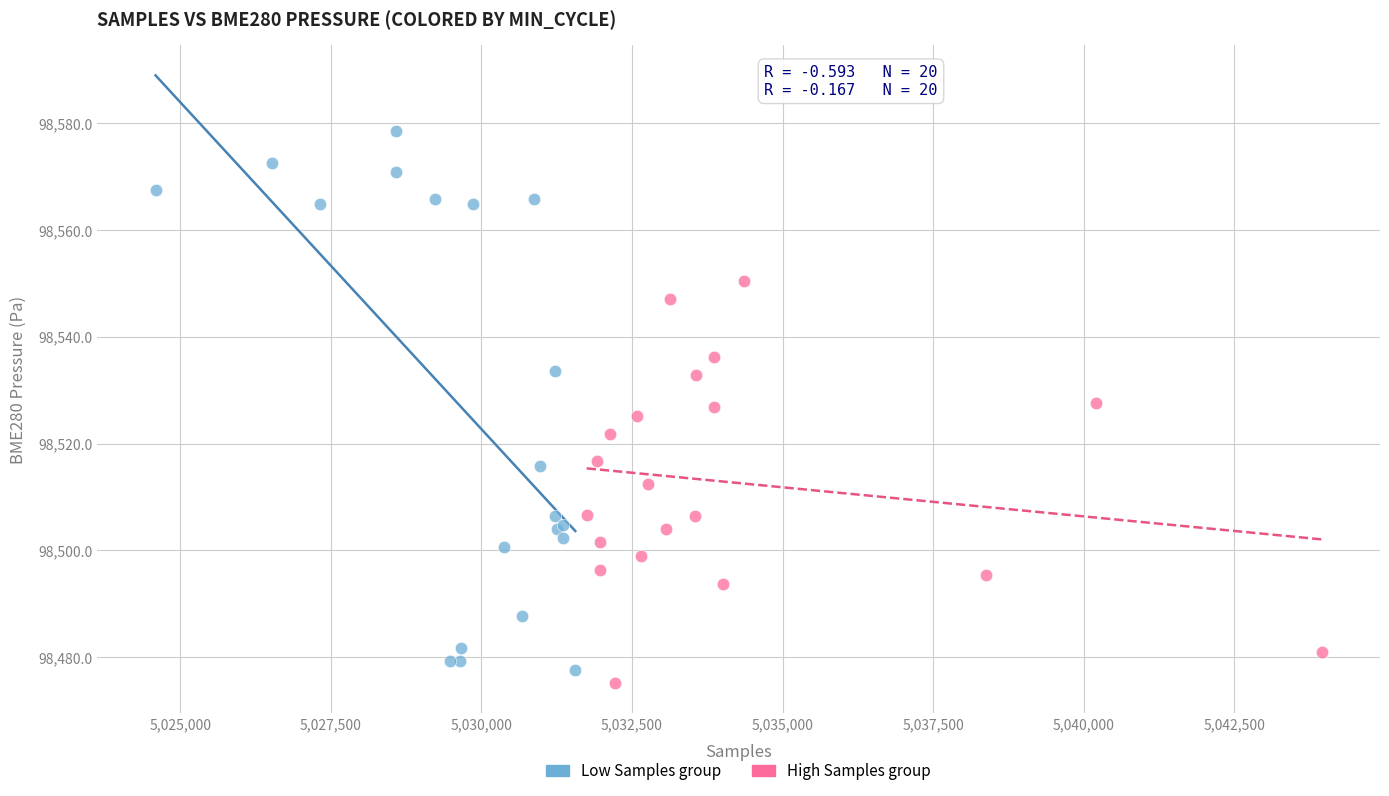

What are all the series names shown in the legend?

Low Samples group, High Samples group